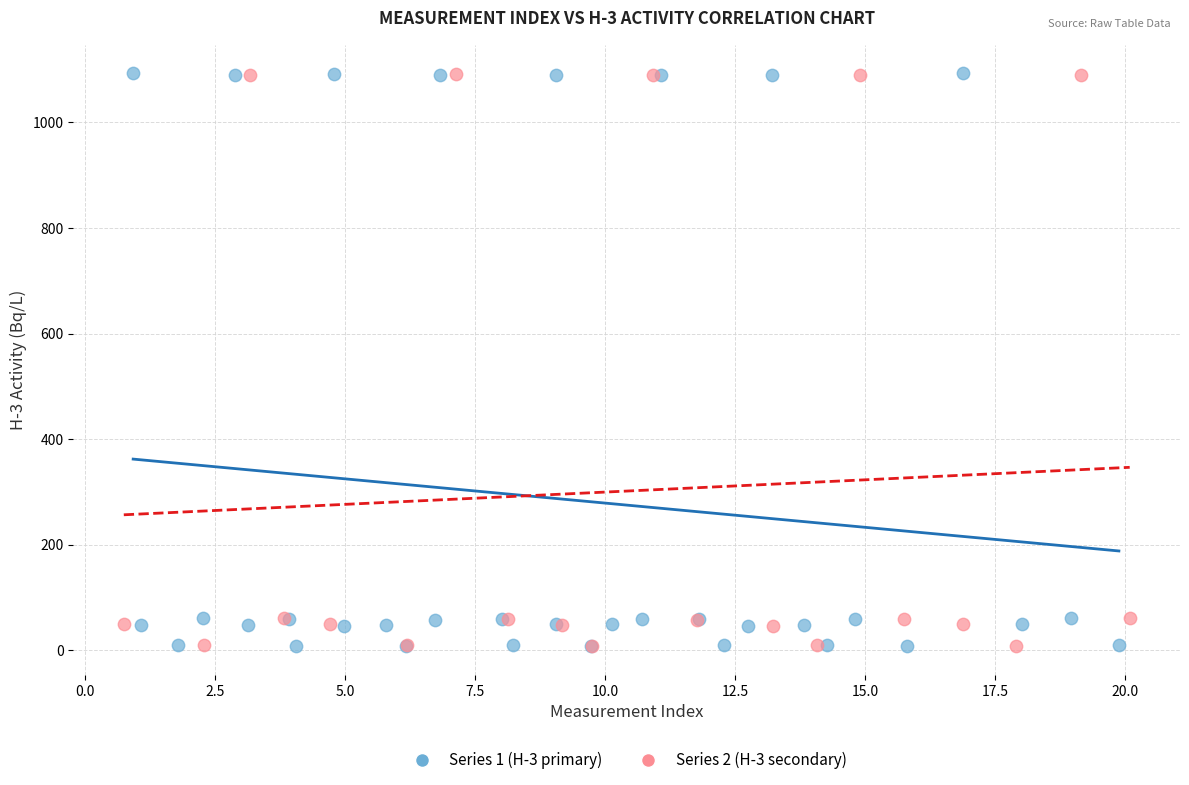

What are all the series names shown in the legend?

Series 1 (H-3 primary), Series 2 (H-3 secondary)